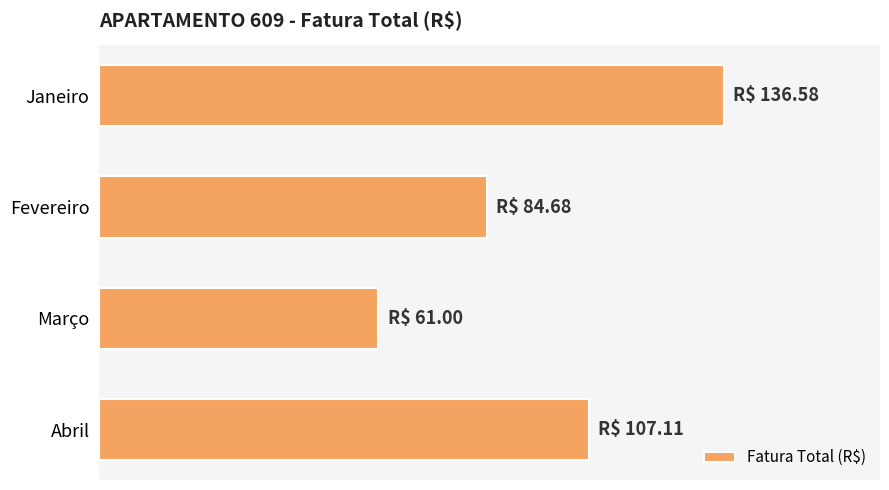

List the labels in order of value, largest first.

Janeiro, Abril, Fevereiro, Março